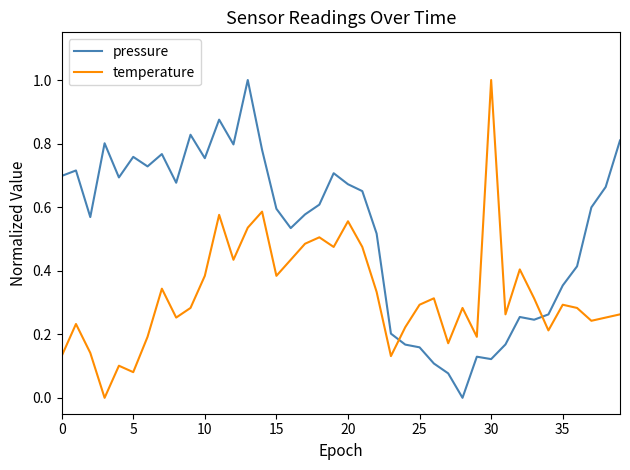

Which series has the largest total across all categories?

pressure